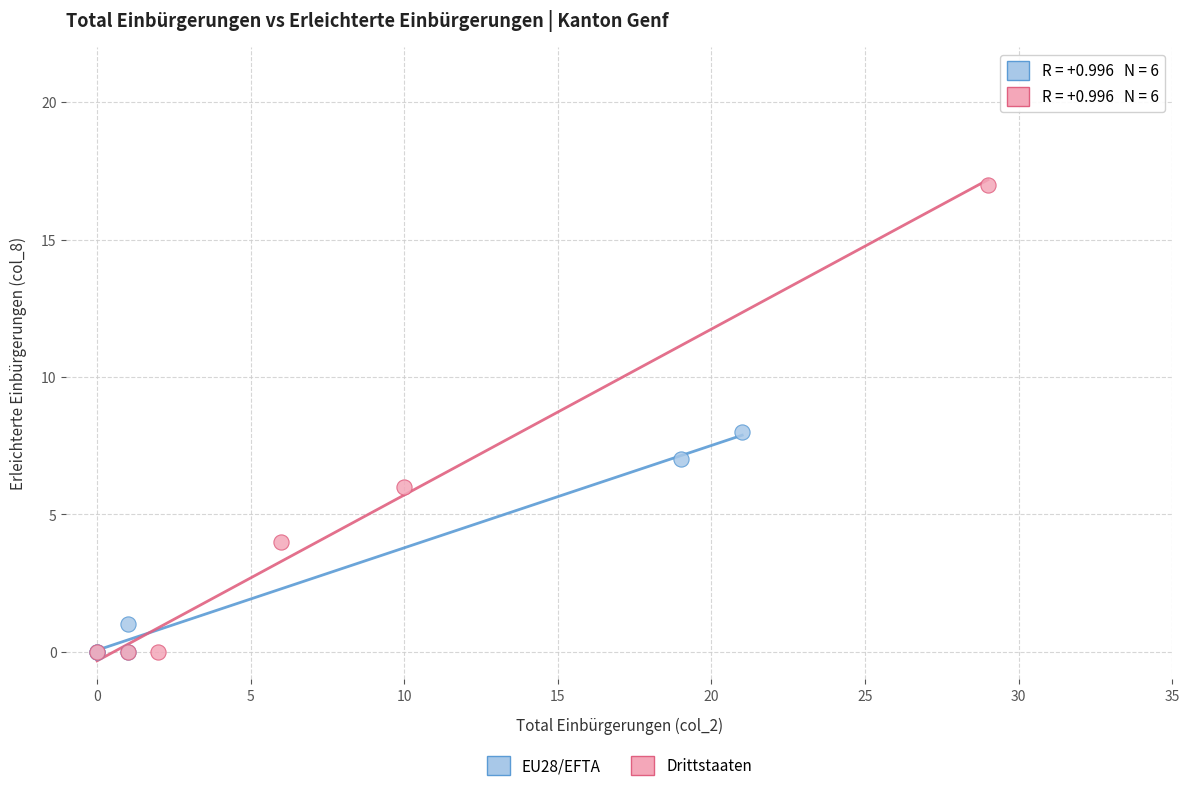

Which series reaches the maximum Y coordinate?

Drittstaaten